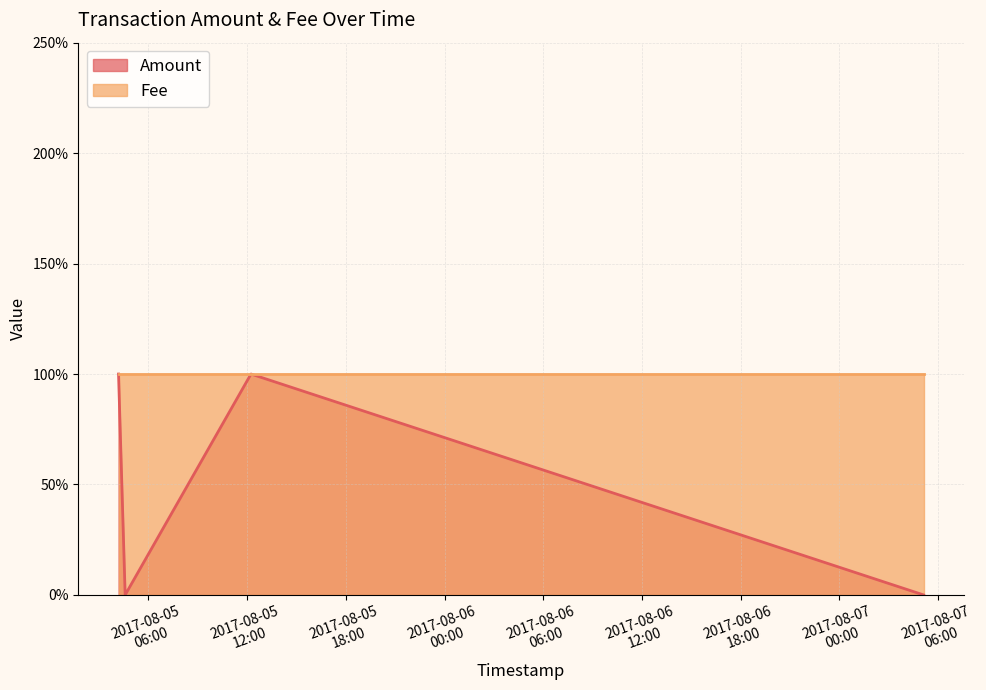

How many categories are shown in the chart?

4